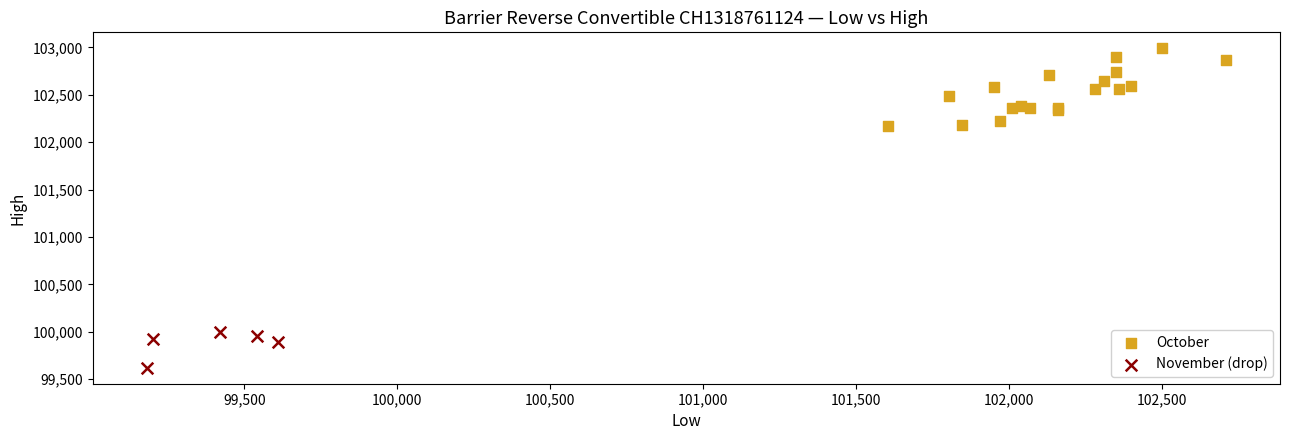

Which series has the widest spread of Y values?

October